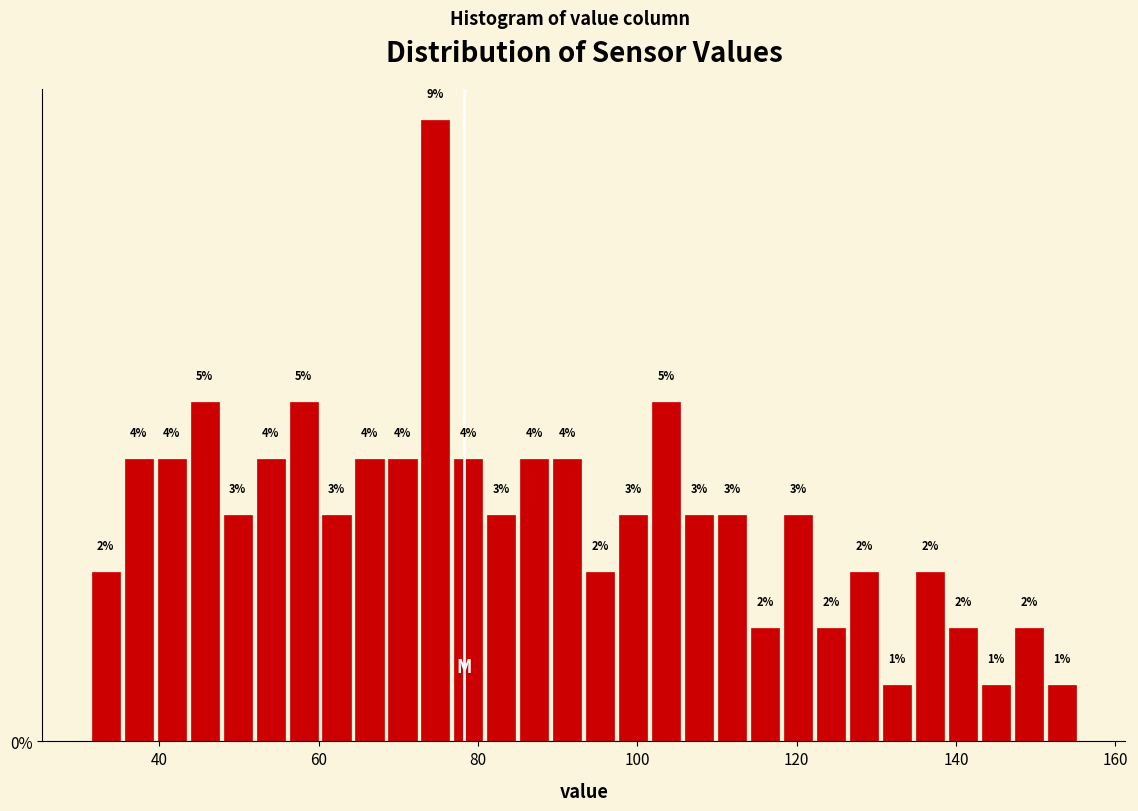

Around what value on the x-axis is the tallest bar? Give the approximate position of its centre, as read against the axis.

74